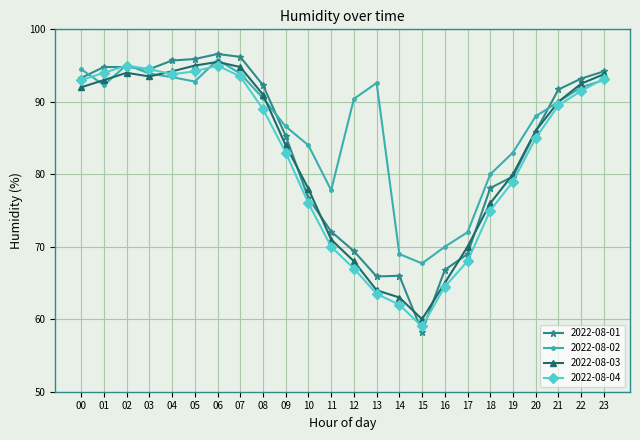

Between which two adjacent categories do 2022-08-04 and 2022-08-03 first intersect?

03 and 04